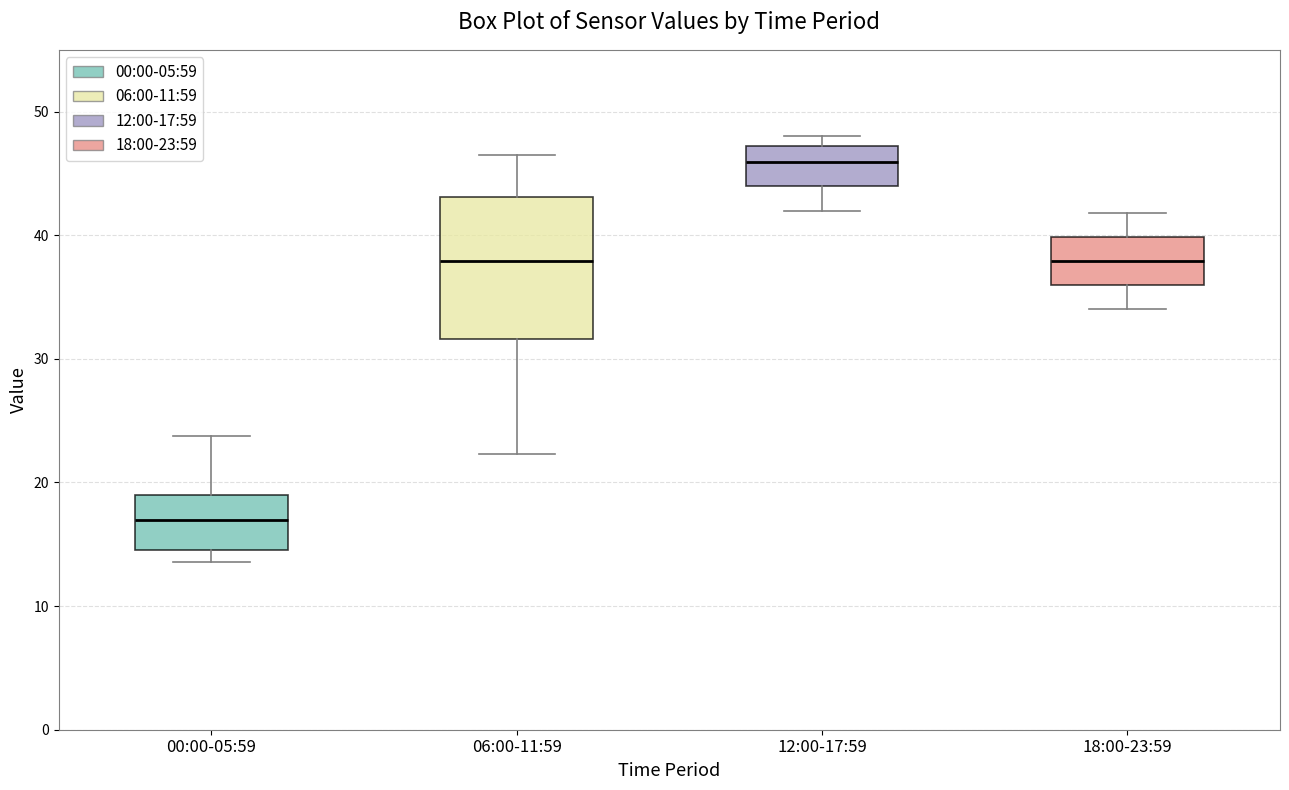

Reading left to right, read every box against the y-axis: the position of its median line, the range the box covers, and the ends of its whiskers. The values are not printed on the chart, so give them approximately, as read against the axis.

00:00-05:59: median 17, box 15 to 19, whiskers 14 to 24
06:00-11:59: median 38, box 32 to 43, whiskers 22 to 47
12:00-17:59: median 46, box 44 to 47, whiskers 42 to 48
18:00-23:59: median 38, box 36 to 40, whiskers 34 to 42